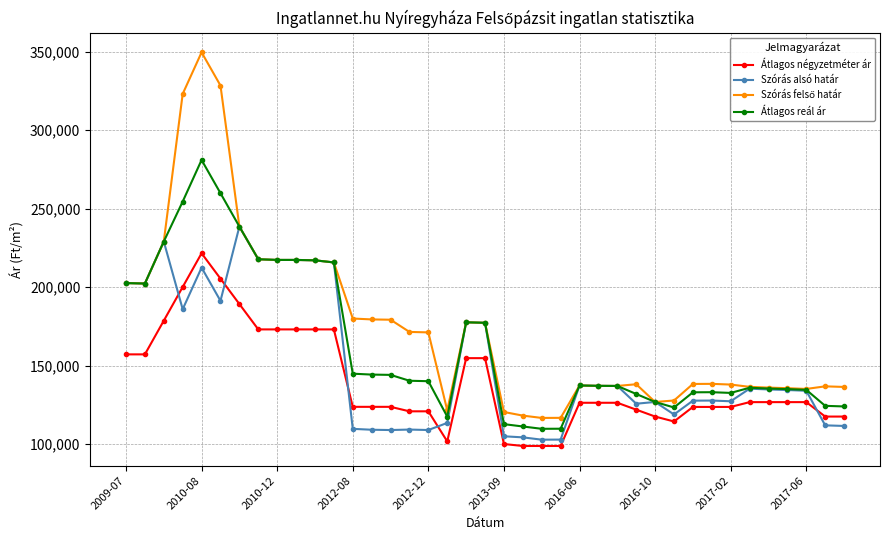

What is the difference between the maximum and second lowest values in the Átlagos reál ár series?

171157